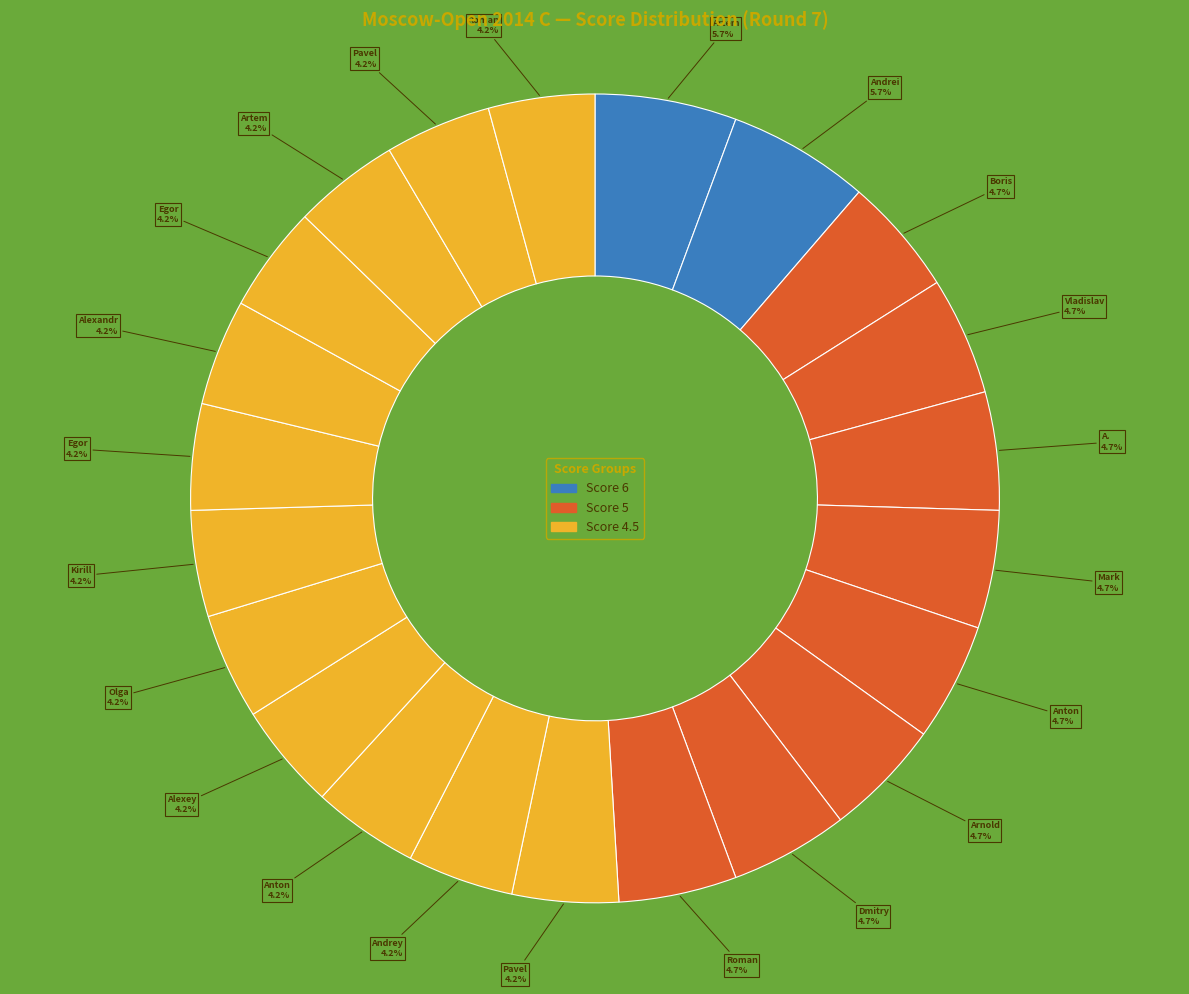

How many segments does this pie chart have?

22